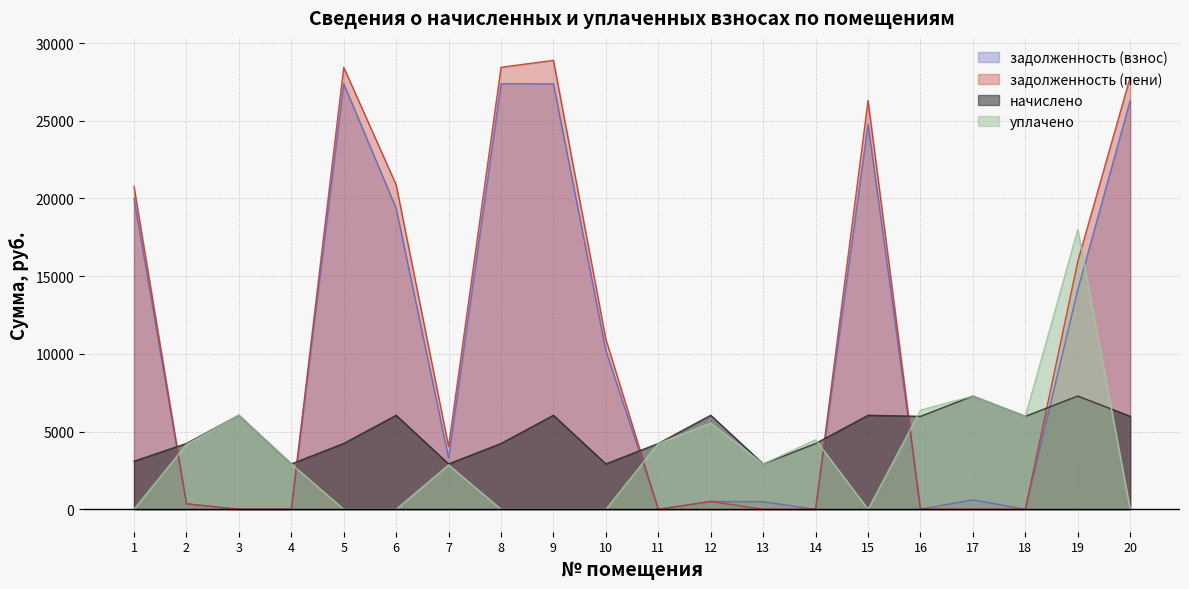

True or false: задолженность (пени) has a value of 0.0 at 11.

True